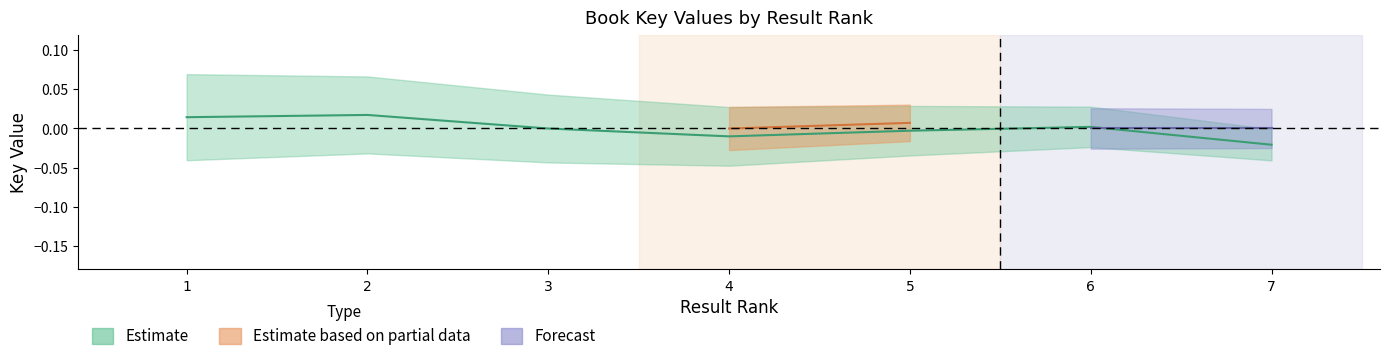

Rank the categories by value from highest to lowest.

2, 1, 6, 3, 5, 4, 7